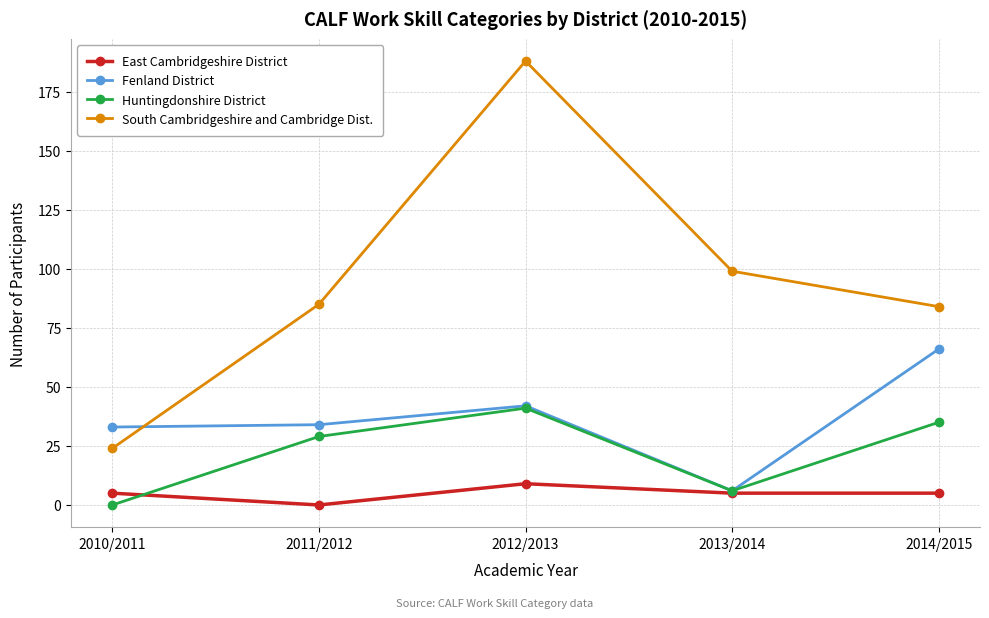

What is the difference between the South Cambridgeshire and Cambridge Dist. values at 2013/2014 and 2014/2015?

15